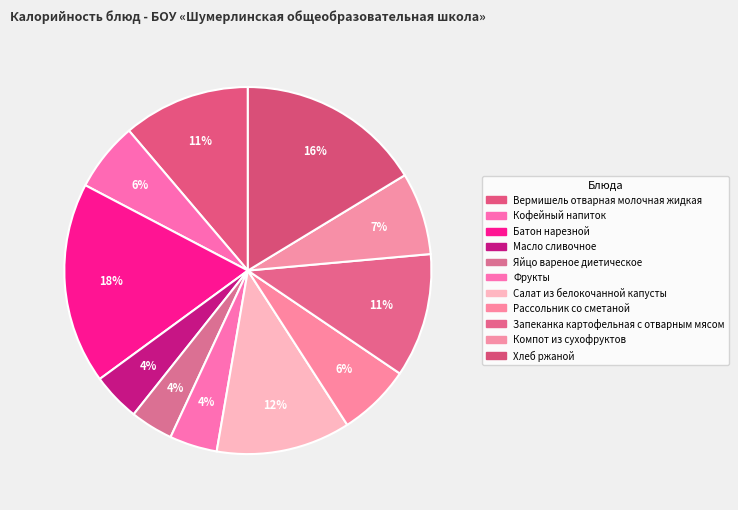

How many segments does this pie chart have?

11